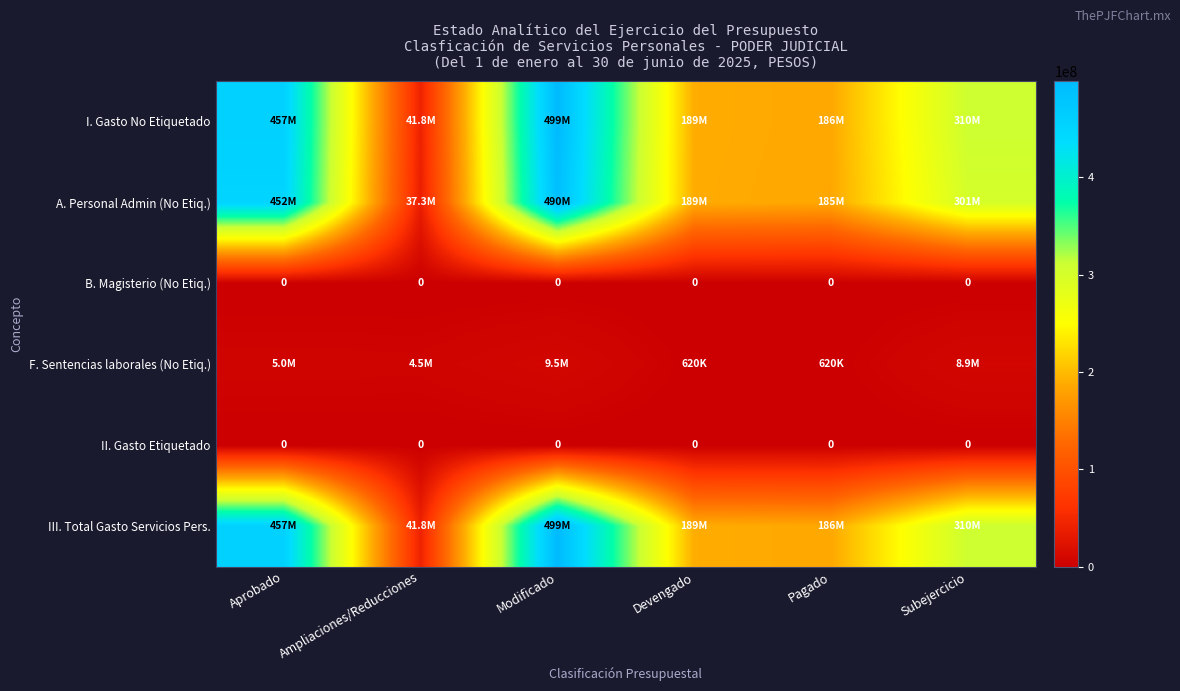

The I. Gasto No Etiquetado series shows 189170767.7 at Devengado. True or false?

True